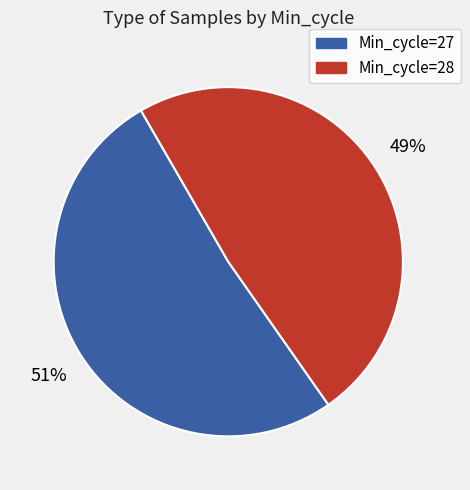

To the nearest percent, what is the average slice percentage?

50%